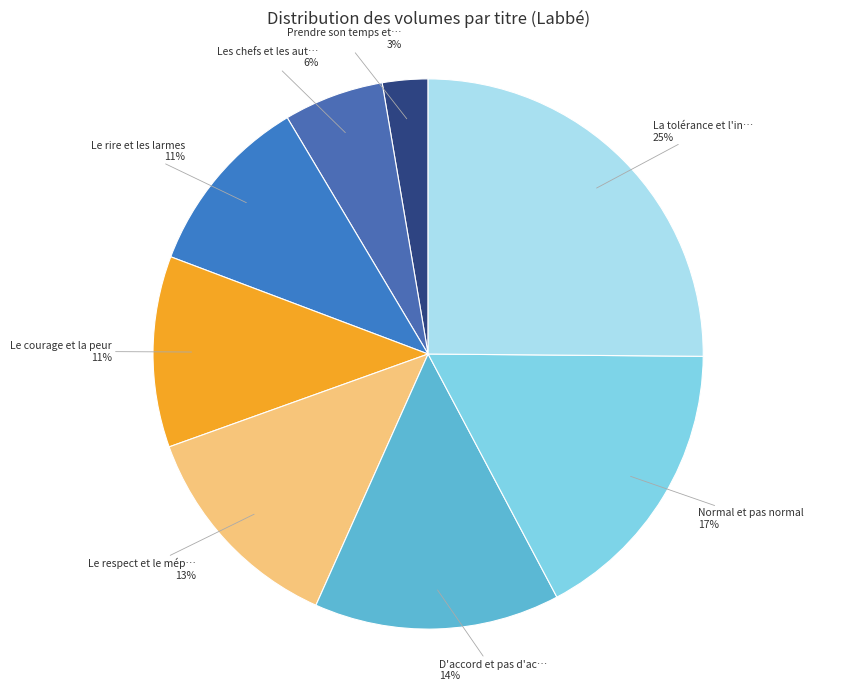

Which slice is the smallest?

Prendre son temps et perdre son temps